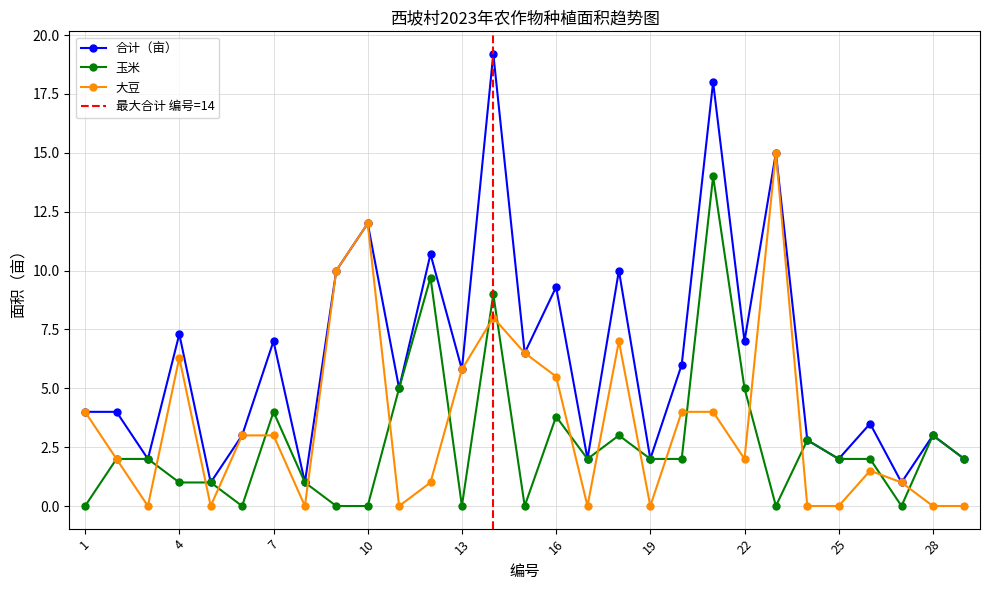

What is the spread (max minus min) of values at 16?

5.5